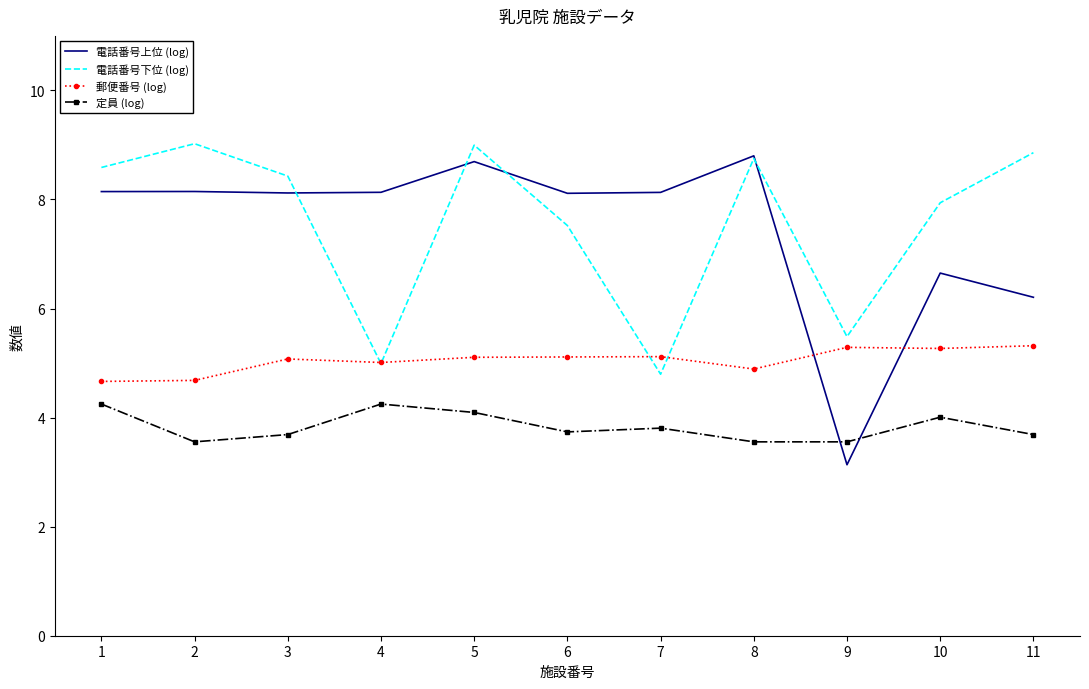

Reading left to right, extract all data points from this chart.

電話番号上位 (log): 1=8.1	2=8.1	3=8.1	4=8.1	5=8.7	6=8.1	7=8.1	8=8.8	9=3.1	10=6.7	11=6.2
電話番号下位 (log): 1=8.6	2=9.0	3=8.4	4=5.0	5=9.0	6=7.5	7=4.8	8=8.8	9=5.5	10=7.9	11=8.9
郵便番号 (log): 1=4.7	2=4.7	3=5.1	4=5.0	5=5.1	6=5.1	7=5.1	8=4.9	9=5.3	10=5.3	11=5.3
定員 (log): 1=4.2	2=3.6	3=3.7	4=4.2	5=4.1	6=3.7	7=3.8	8=3.6	9=3.6	10=4.0	11=3.7